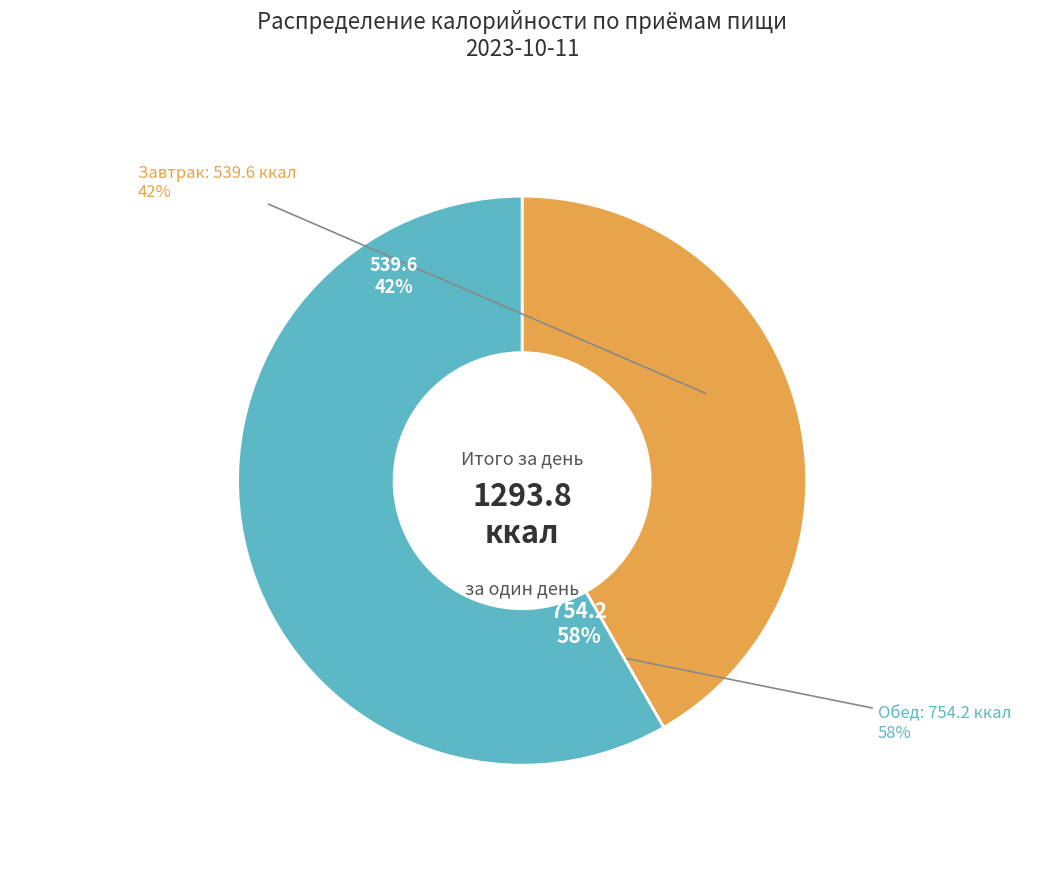

How many slices are in this pie chart?

2